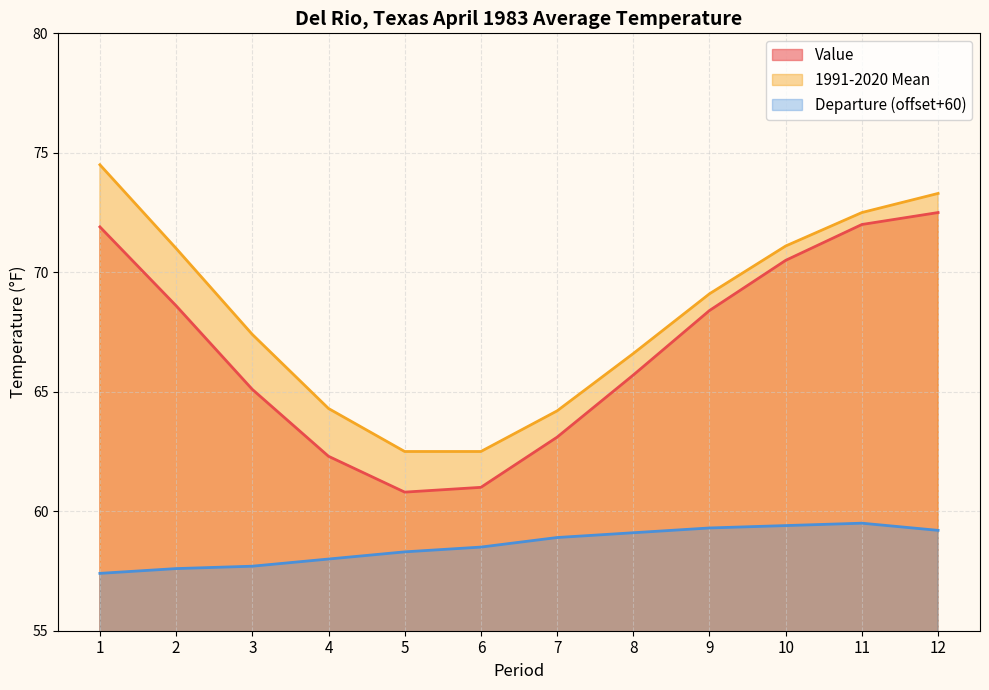

List the labels in order of Value value, smallest first.

5, 6, 4, 7, 3, 8, 9, 2, 10, 1, 11, 12